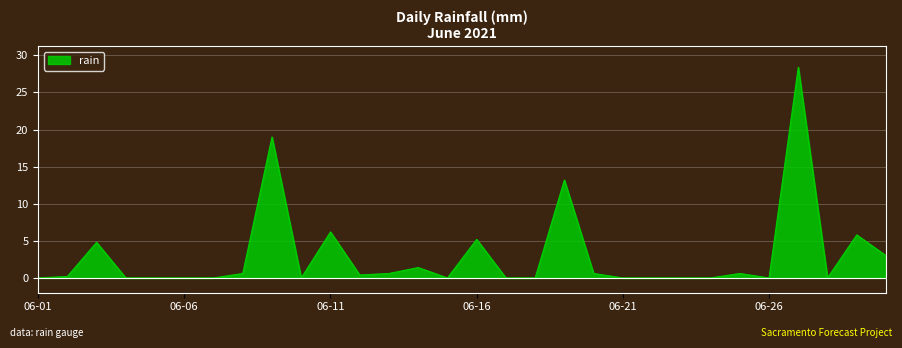

What is the difference between the maximum and minimum values?

28.4